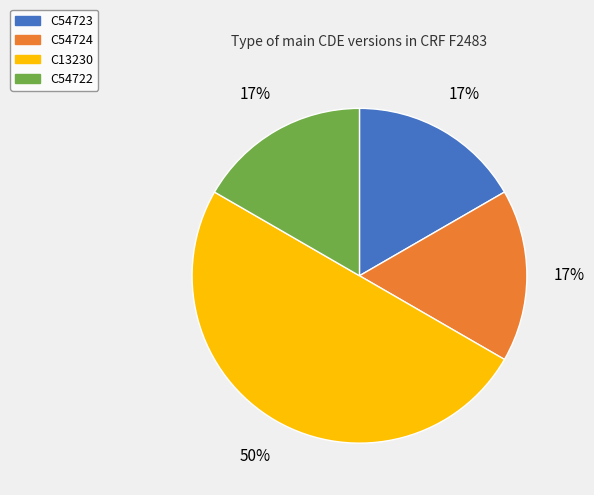

To the nearest percent, what is the difference between the largest and smallest slice percentages?

33%